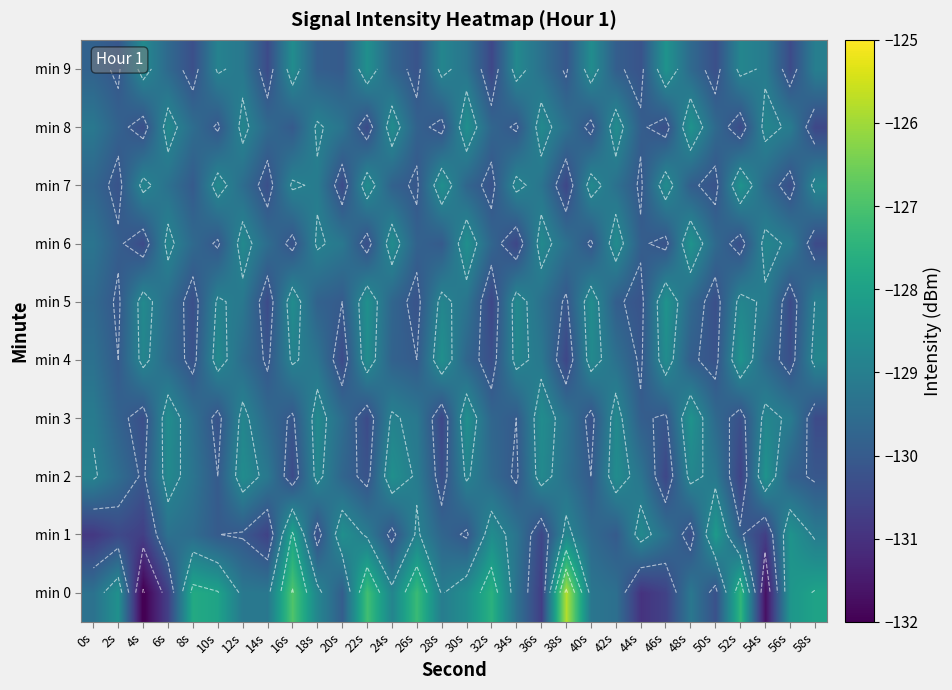

At 2s, list the series in order from largest to smallest.

min 0, min 2, min 3, min 8, min 6, min 4, min 5, min 9, min 7, min 1